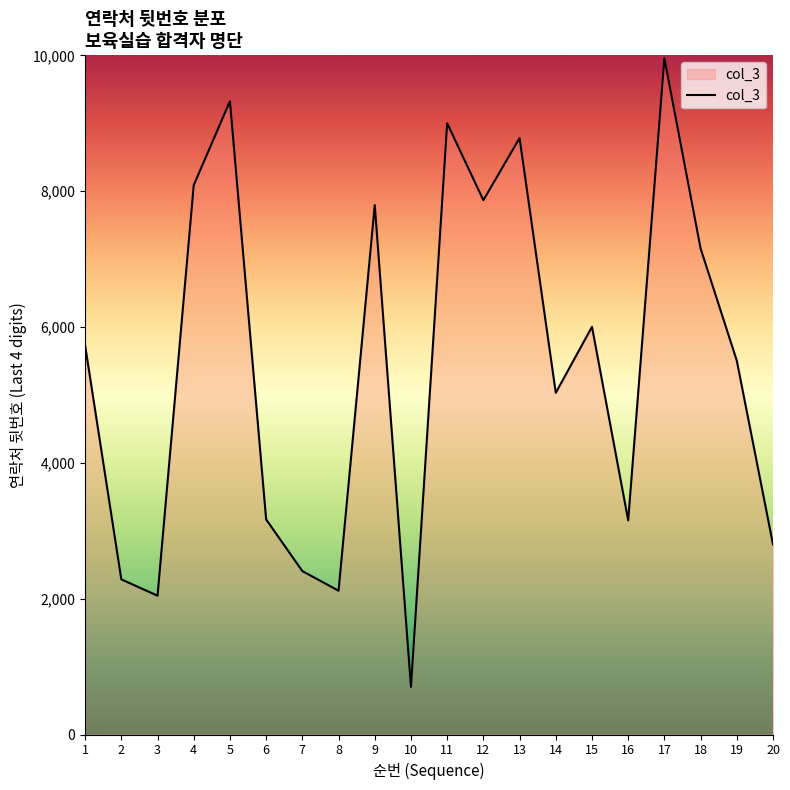

Is it true that the value at 3 is 924?

False